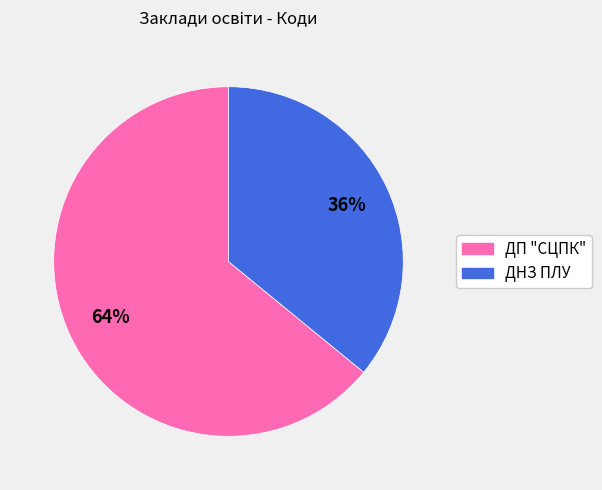

Which slice represents more than half of the pie?

ДП "СЦПК"